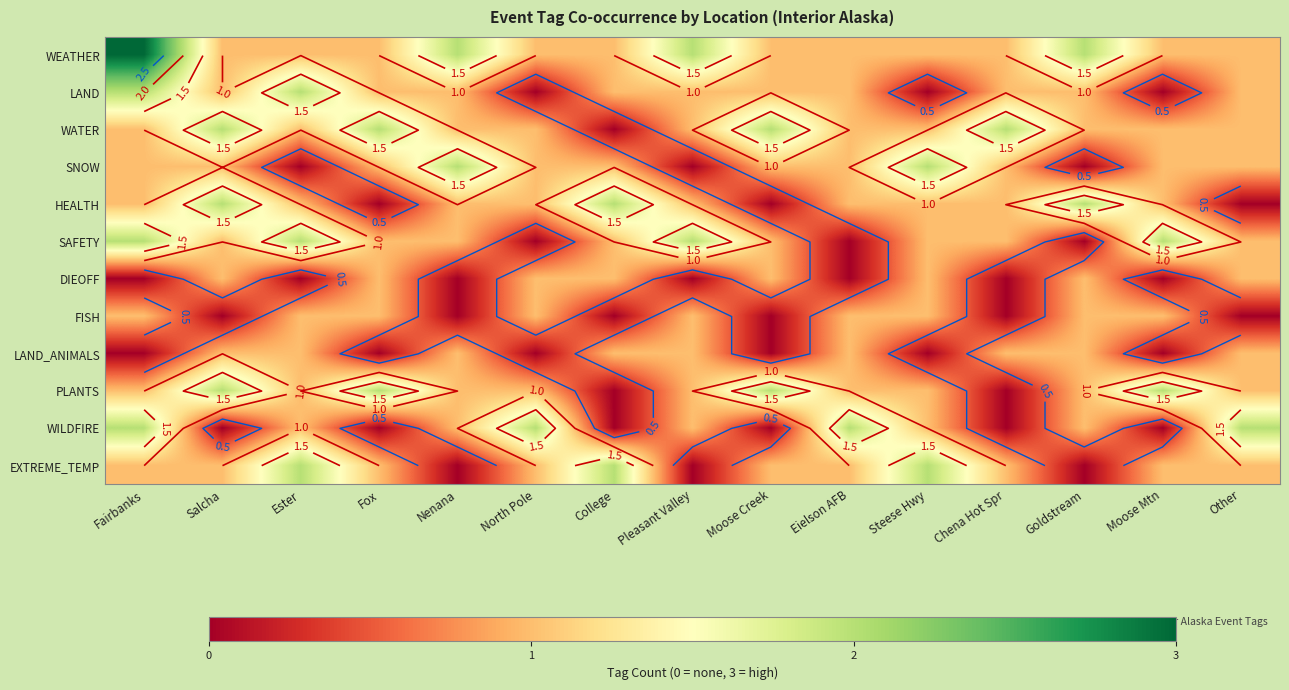

Count the WATER values in the range 1 to 2.

14